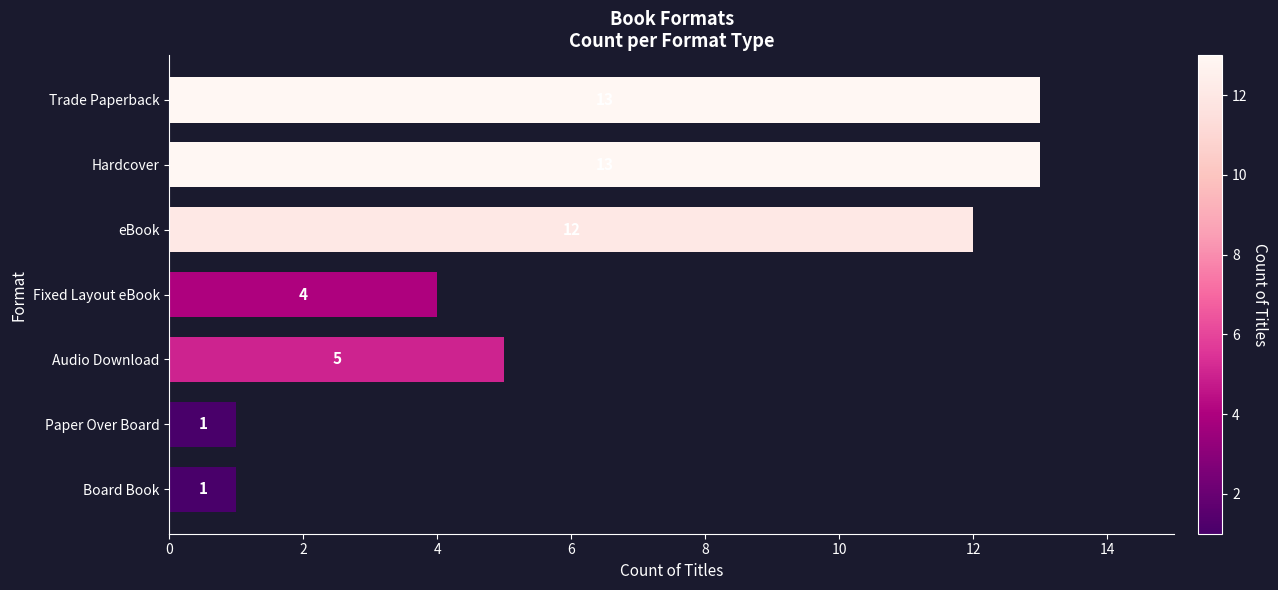

What is the ratio of the value at Fixed Layout eBook to the value at Hardcover?

0.3